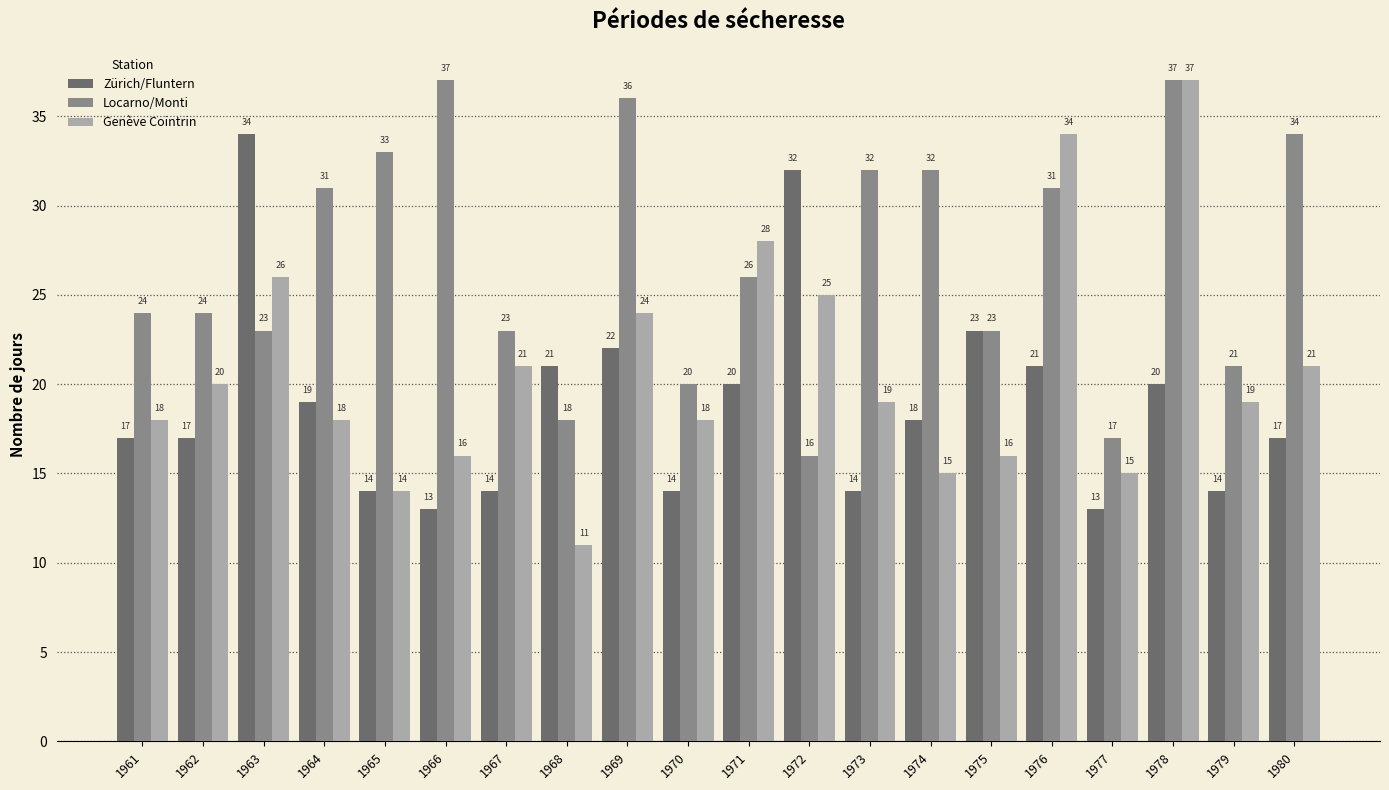

Reading left to right, extract all data points from this chart.

Zürich/Fluntern: 1961=17	1962=17	1963=34	1964=19	1965=14	1966=13	1967=14	1968=21	1969=22	1970=14	1971=20	1972=32	1973=14	1974=18	1975=23	1976=21	1977=13	1978=20	1979=14	1980=17
Locarno/Monti: 1961=24	1962=24	1963=23	1964=31	1965=33	1966=37	1967=23	1968=18	1969=36	1970=20	1971=26	1972=16	1973=32	1974=32	1975=23	1976=31	1977=17	1978=37	1979=21	1980=34
Genève Cointrin: 1961=18	1962=20	1963=26	1964=18	1965=14	1966=16	1967=21	1968=11	1969=24	1970=18	1971=28	1972=25	1973=19	1974=15	1975=16	1976=34	1977=15	1978=37	1979=19	1980=21